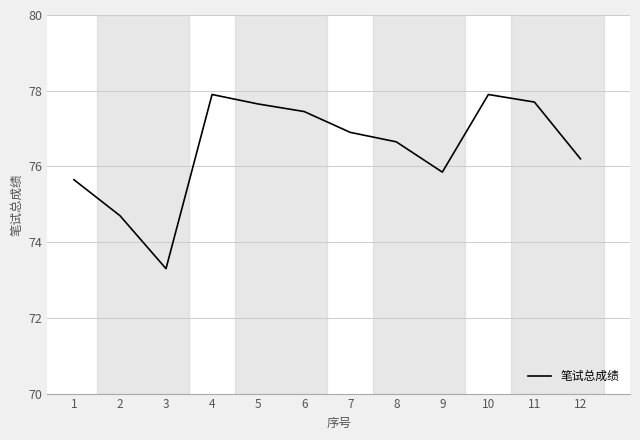

Which has a higher value, 5 or 1?

5